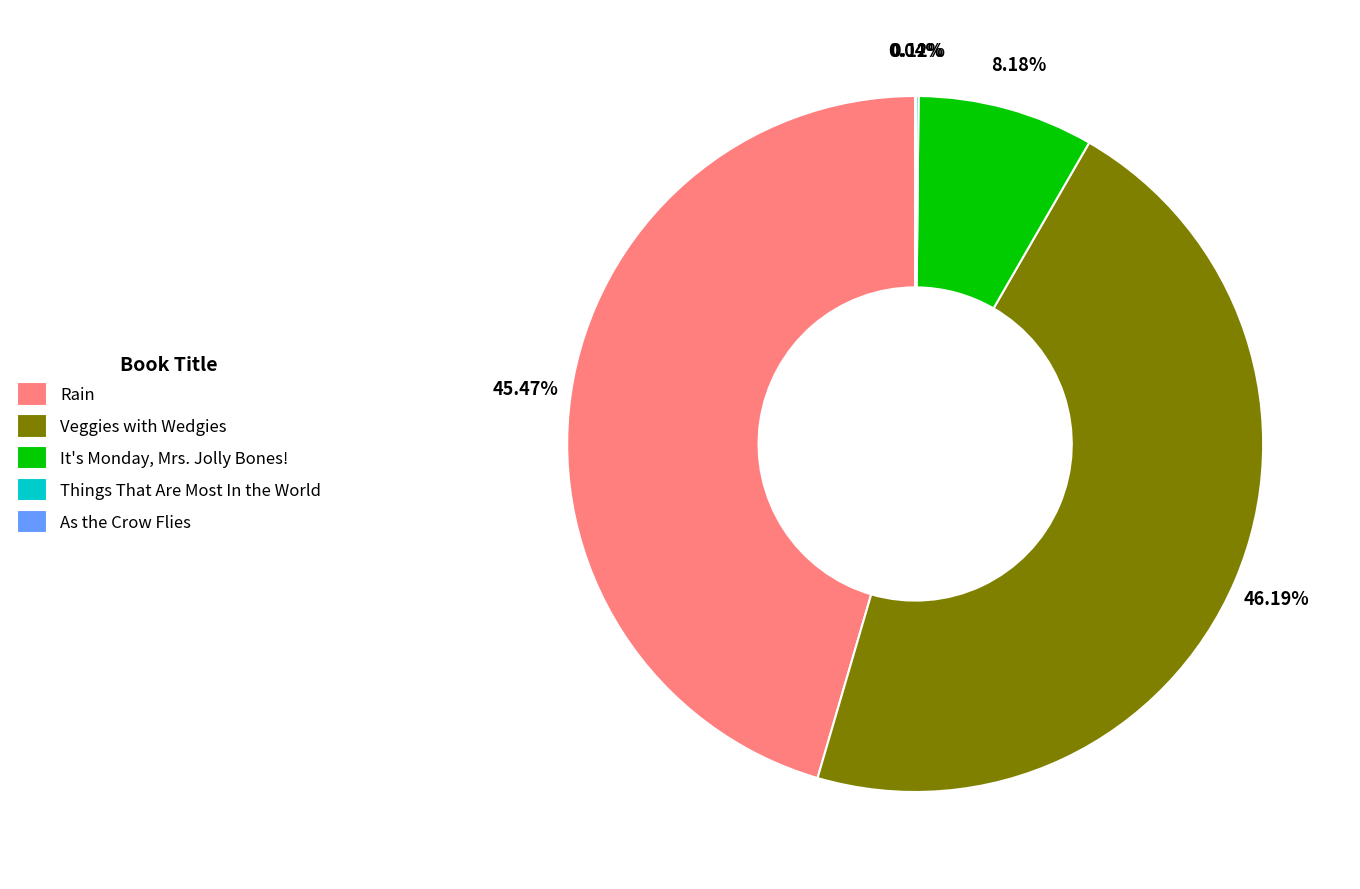

Which has a higher value, It's Monday, Mrs. Jolly Bones! or Rain?

Rain